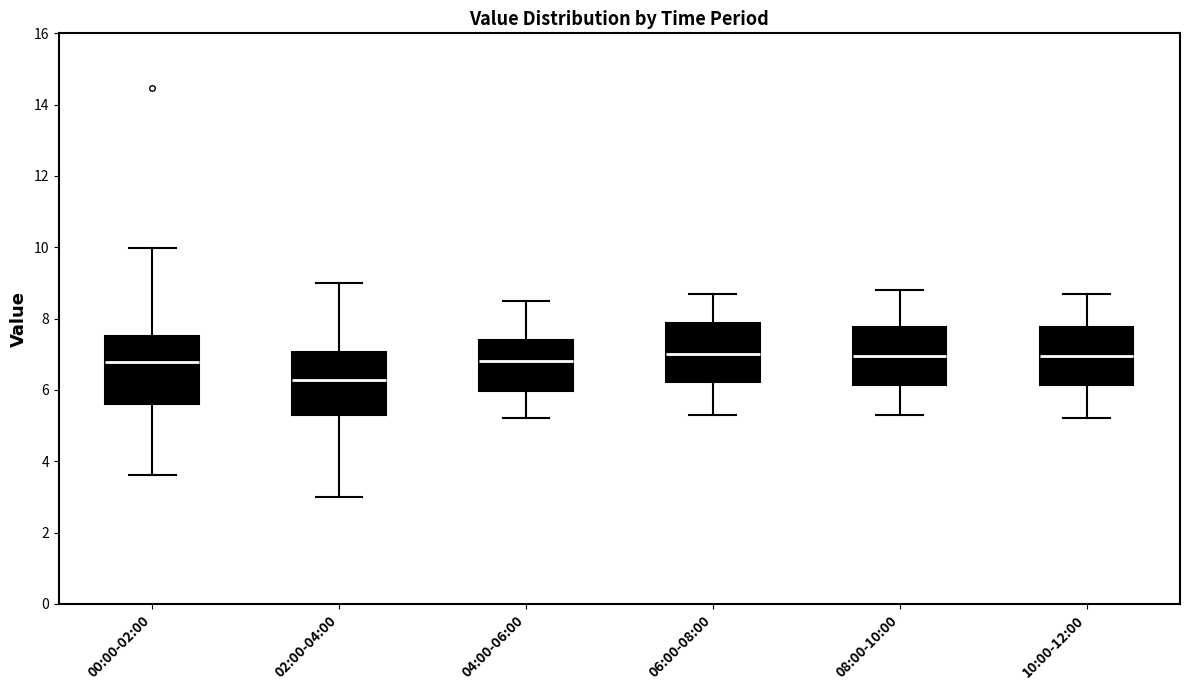

Reading left to right, read every box against the y-axis: the position of its median line, the range the box covers, and the ends of its whiskers. The values are not printed on the chart, so give them approximately, as read against the axis.

00:00-02:00: median 6.8, box 5.6 to 7.4, whiskers 3.6 to 10.0
02:00-04:00: median 6.2, box 5.2 to 7.0, whiskers 3.0 to 9.0
04:00-06:00: median 6.8, box 6.0 to 7.4, whiskers 5.2 to 8.6
06:00-08:00: median 7.0, box 6.2 to 7.8, whiskers 5.4 to 8.8
08:00-10:00: median 7.0, box 6.2 to 7.8, whiskers 5.4 to 8.8
10:00-12:00: median 7.0, box 6.2 to 7.8, whiskers 5.2 to 8.8